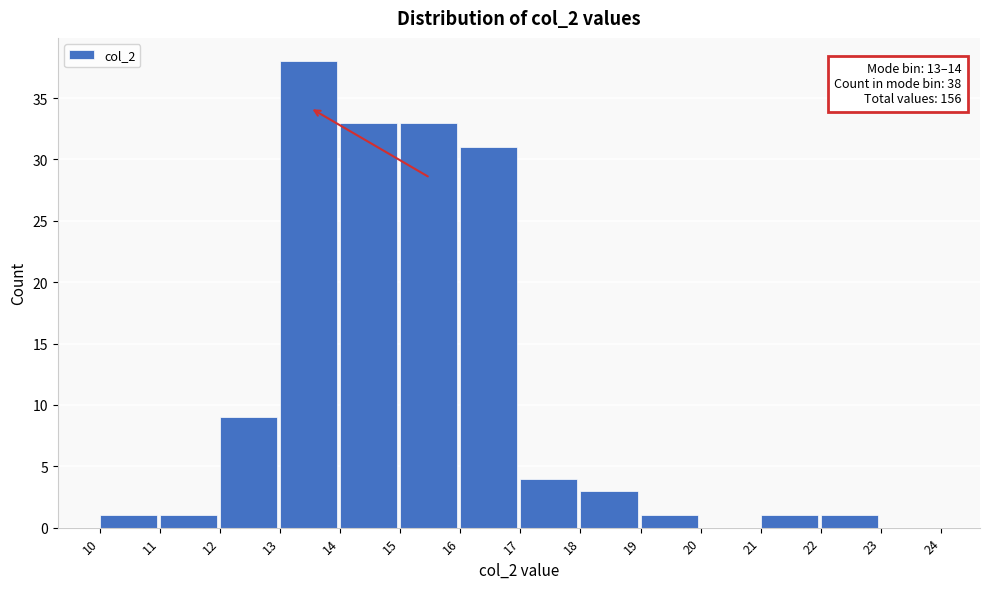

Which range on the x-axis has the tallest bar?

13 to 14